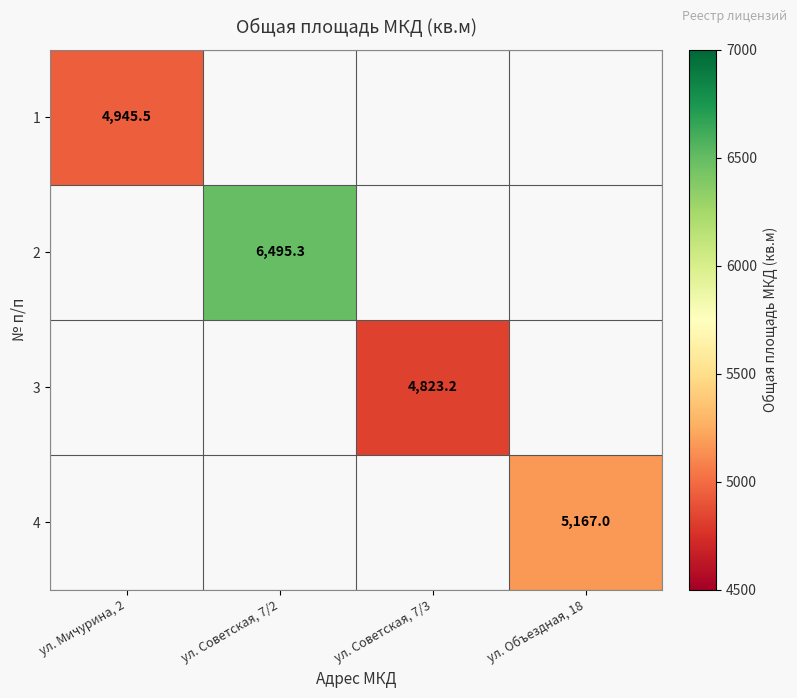

The value of 3 at ул. Советская, 7/3 is 8227.2. True or false?

False